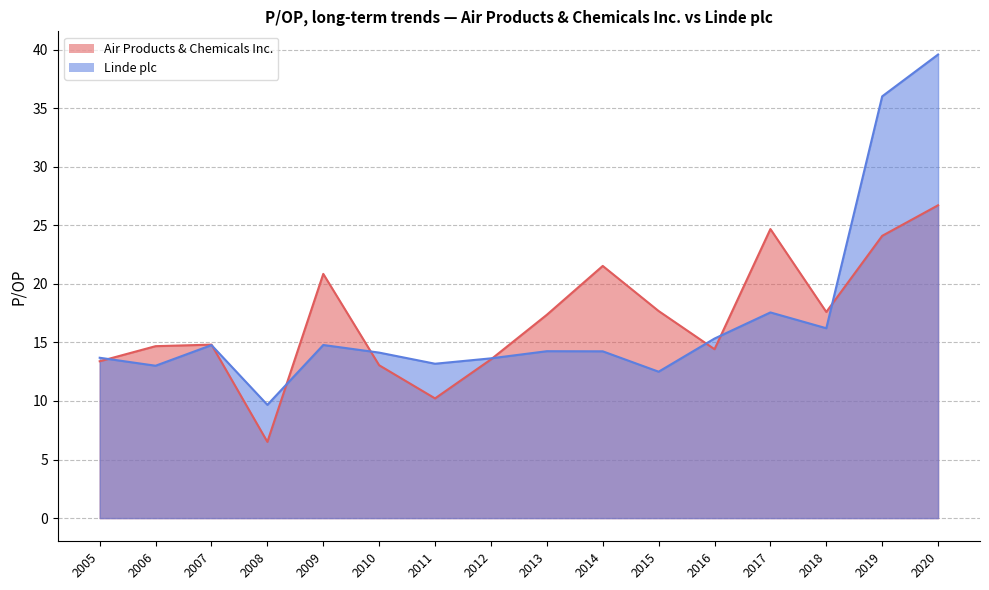

At which category is the sum across all series the highest?

2020